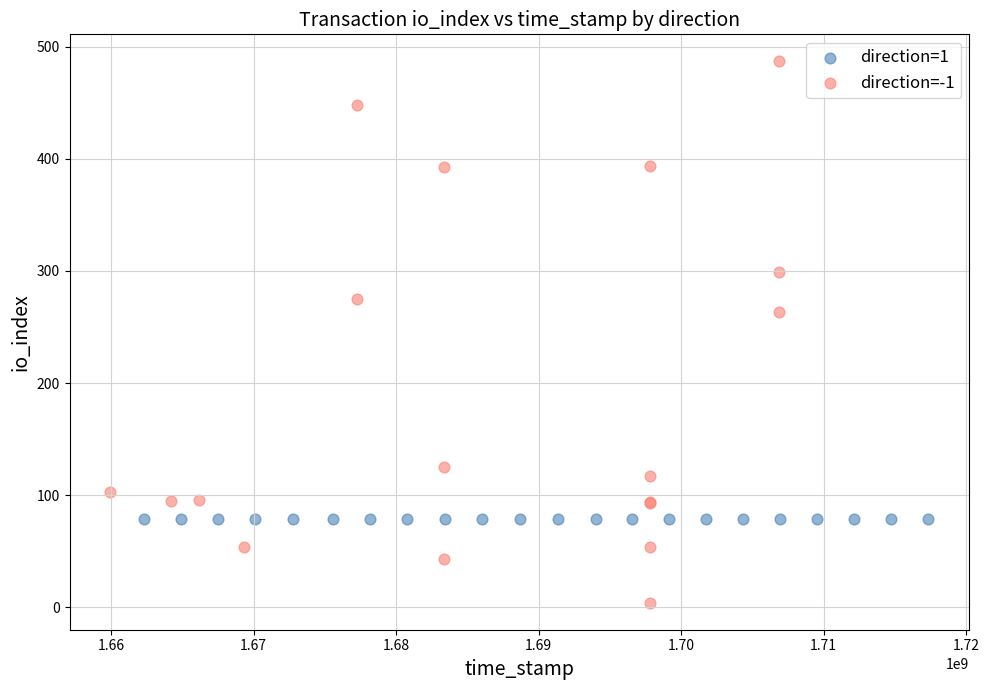

Which series reaches the maximum Y coordinate?

direction=-1